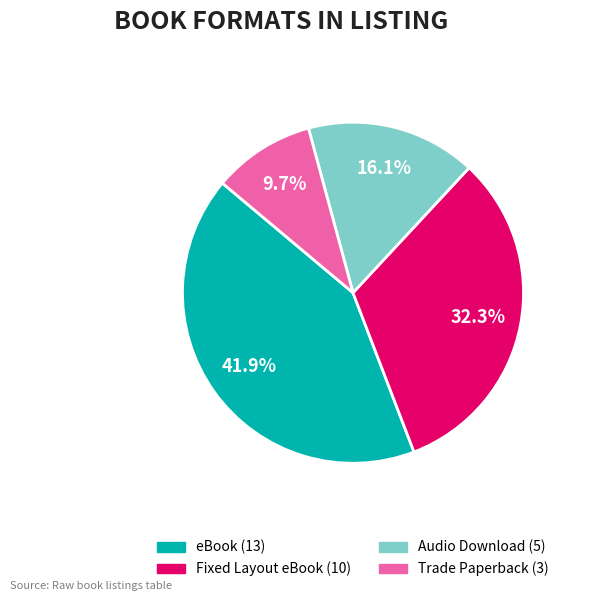

Count the number of slices in the pie.

4